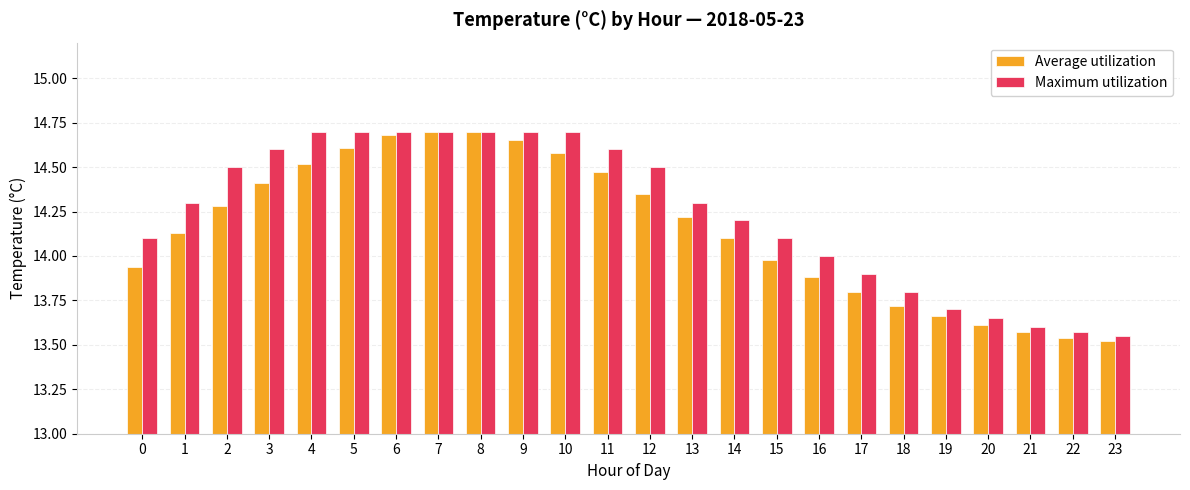

What is the spread (max minus min) of values at 3?

0.2